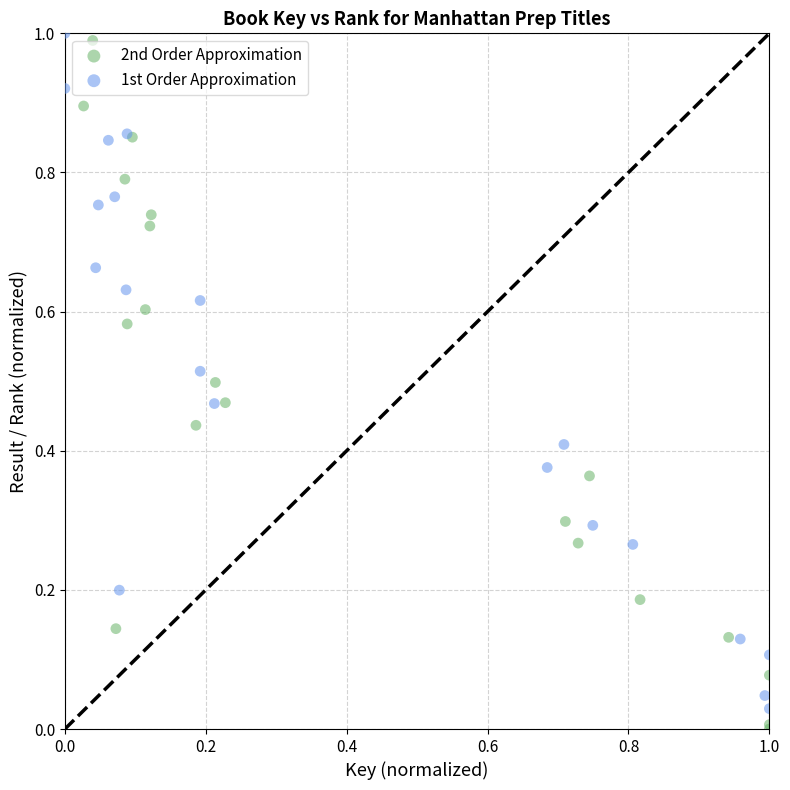

Which series has the widest spread of Y values?

2nd Order Approximation